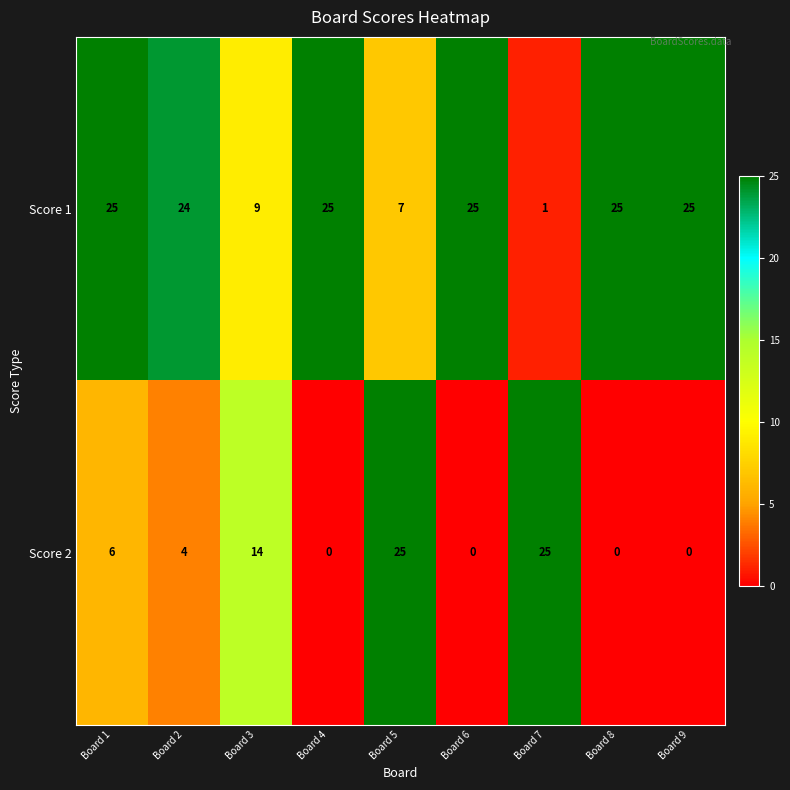

What is the total value across all series at Board 1?

31